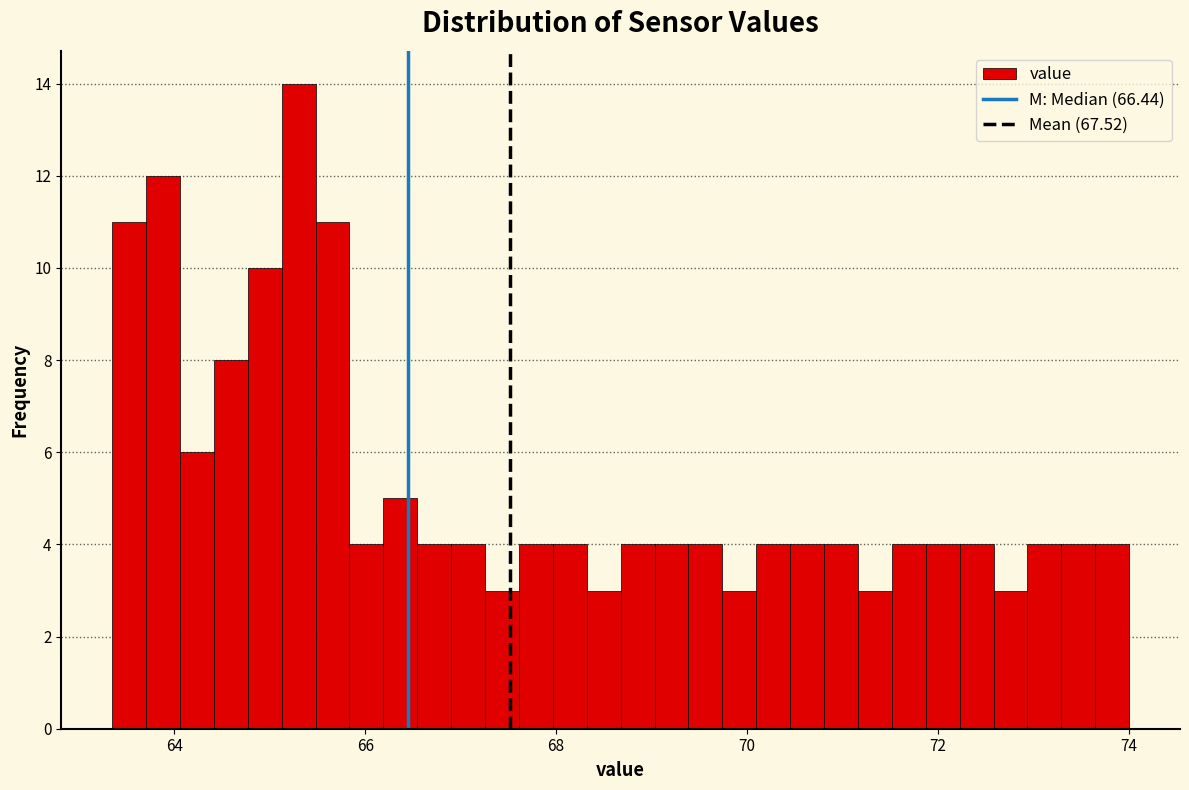

Around what value on the x-axis is the tallest bar? Give the approximate position of its centre, as read against the axis.

65.4